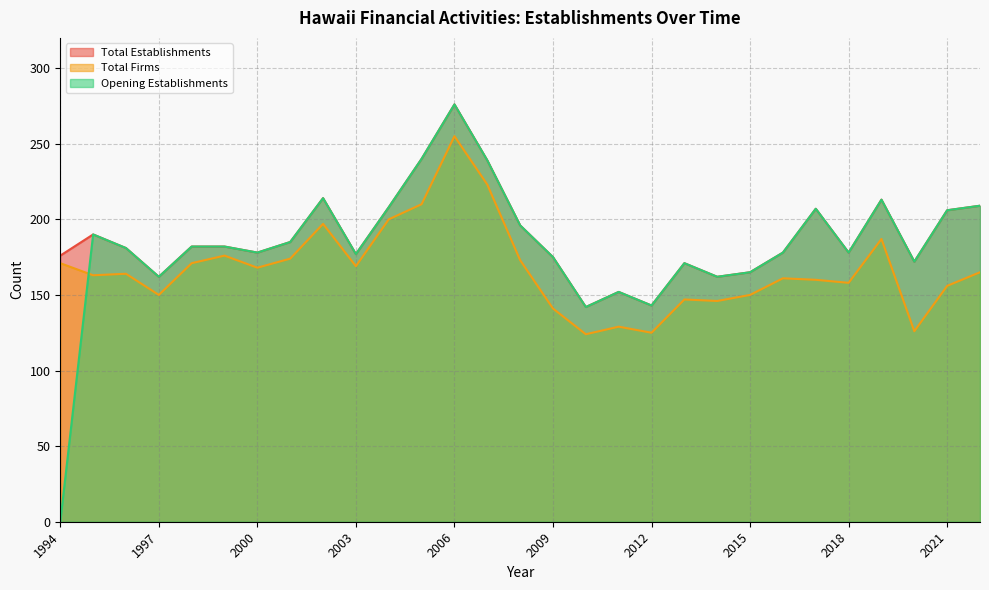

Which category has the highest value in the Total Establishments series?

2006